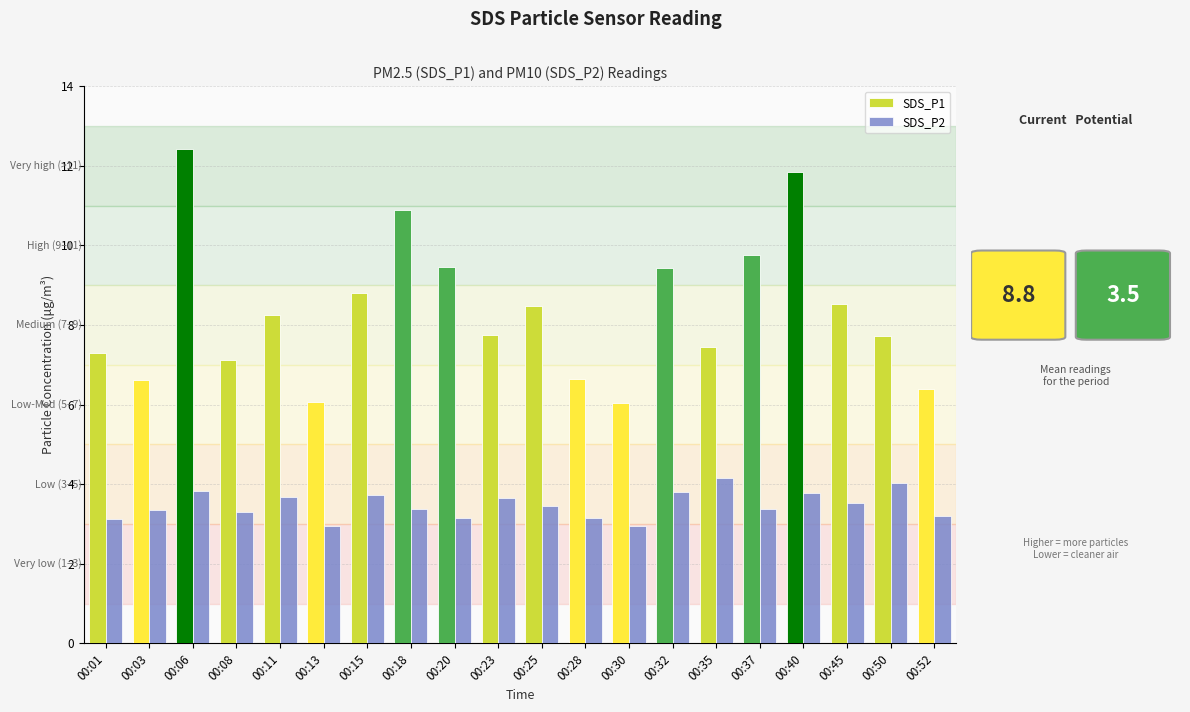

List the series in order of their overall mean, highest first.

SDS_P1, SDS_P2